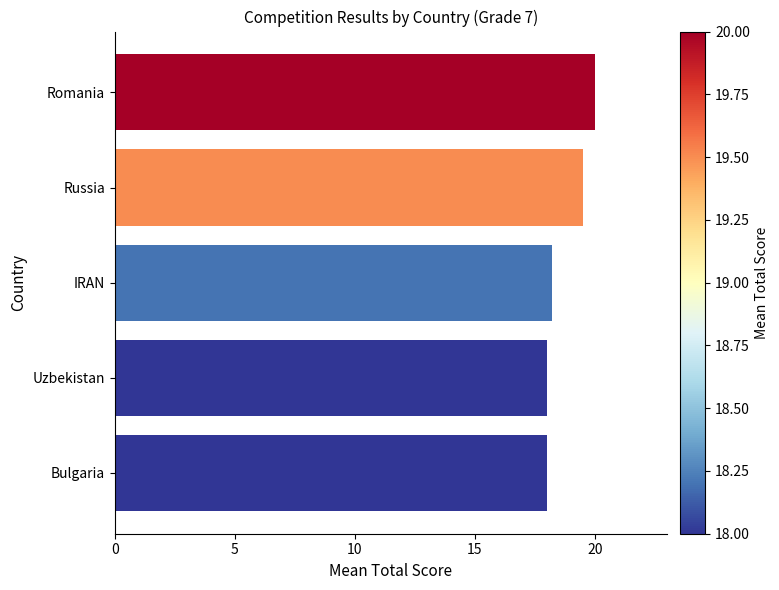

How many bars are there in total?

5